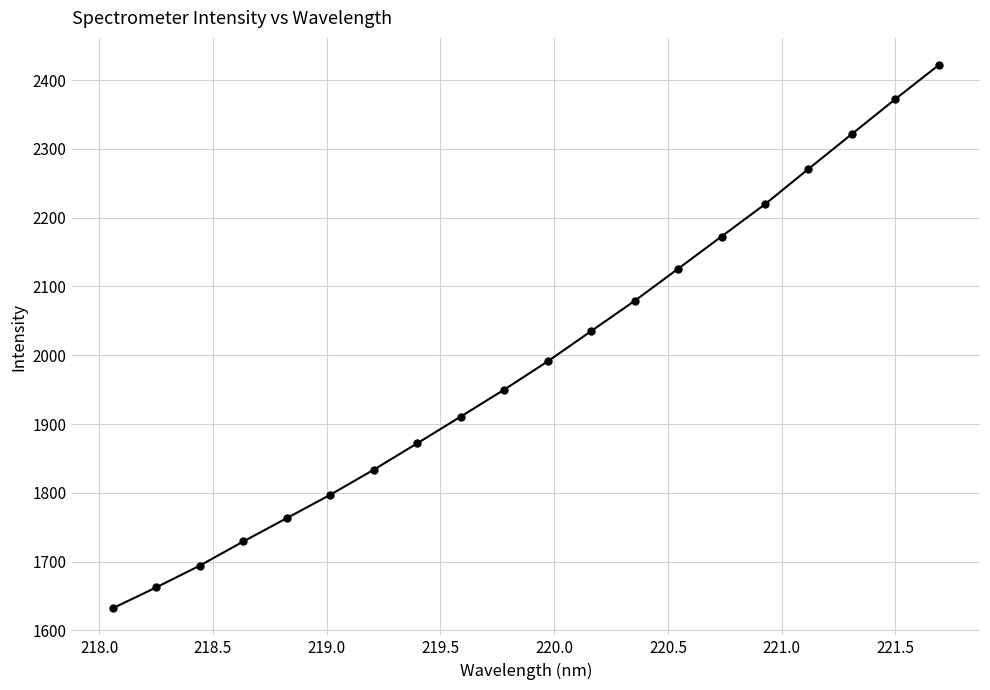

What is the smallest value displayed?

1632.3